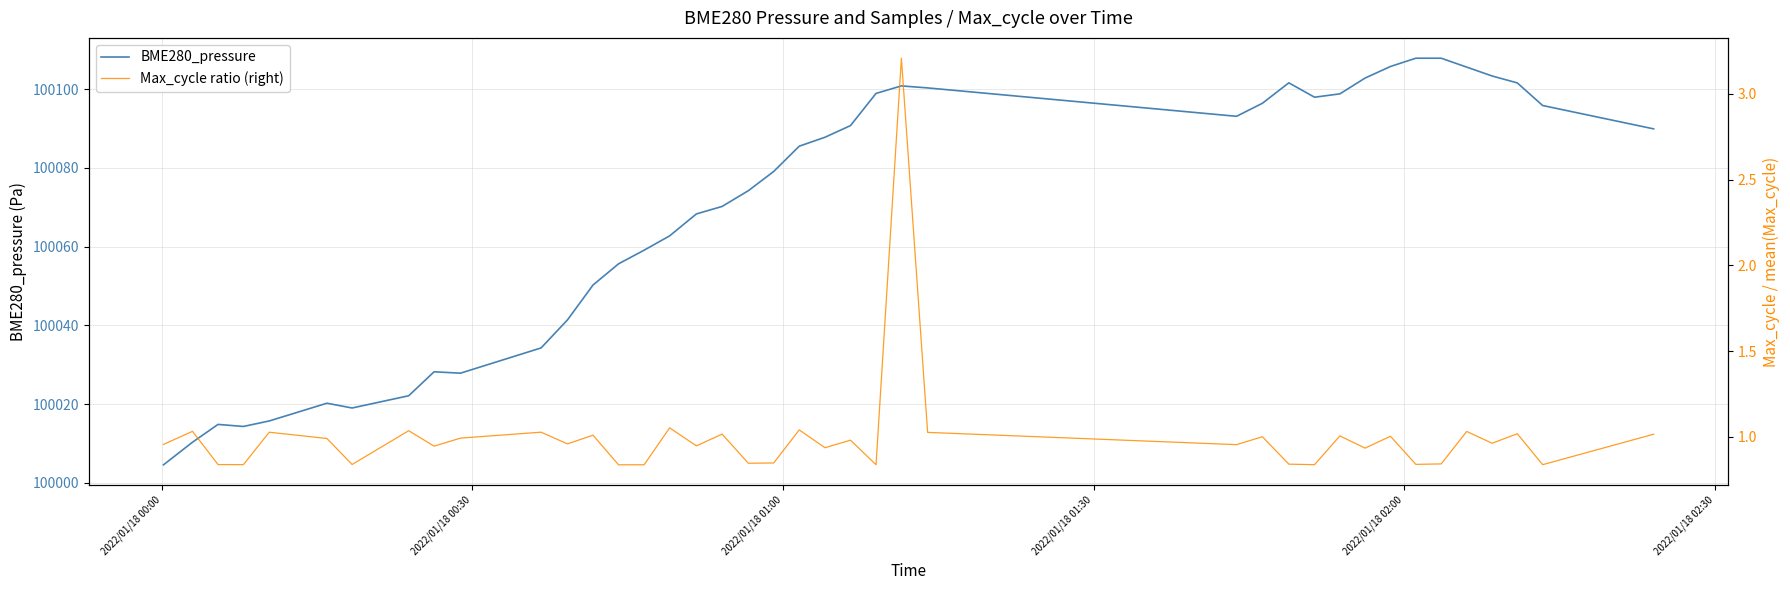

In BME280_pressure, how many points are higher than both neighbors (excluding endpoints)?

5